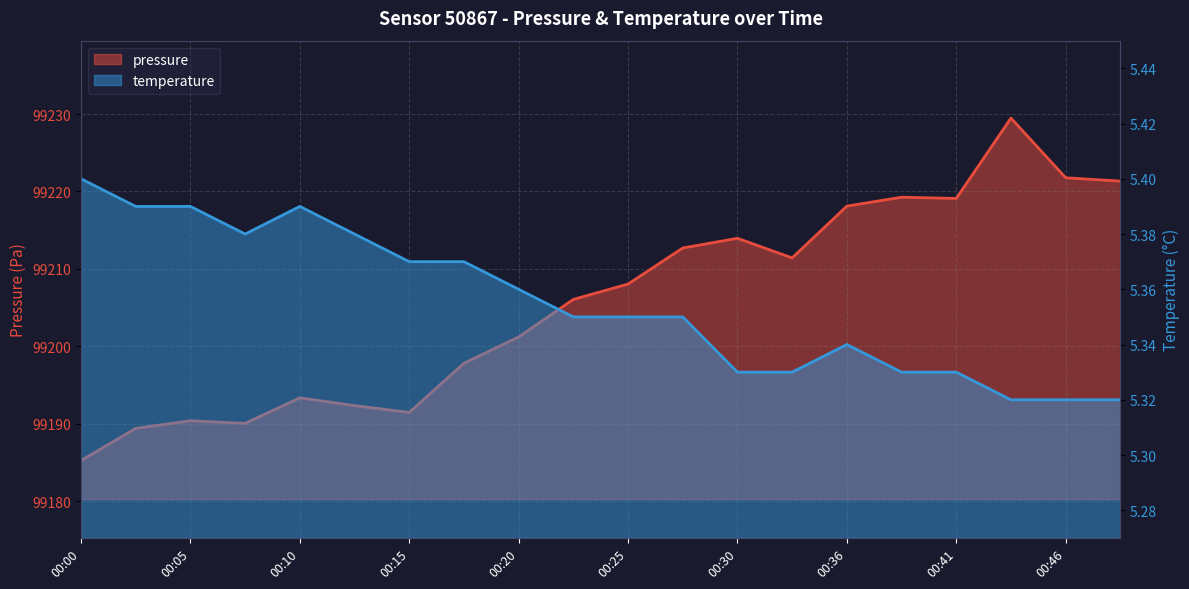

List the series in order of their overall mean, highest first.

pressure, temperature